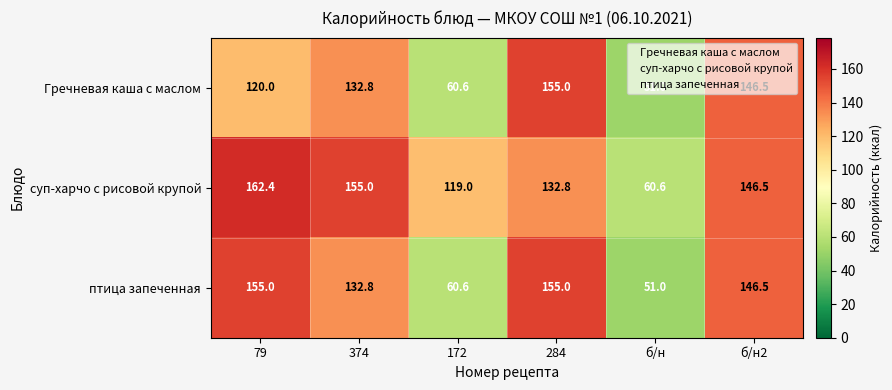

List the labels in order of Гречневая каша с маслом value, smallest first.

б/н, 172, 79, 374, б/н2, 284